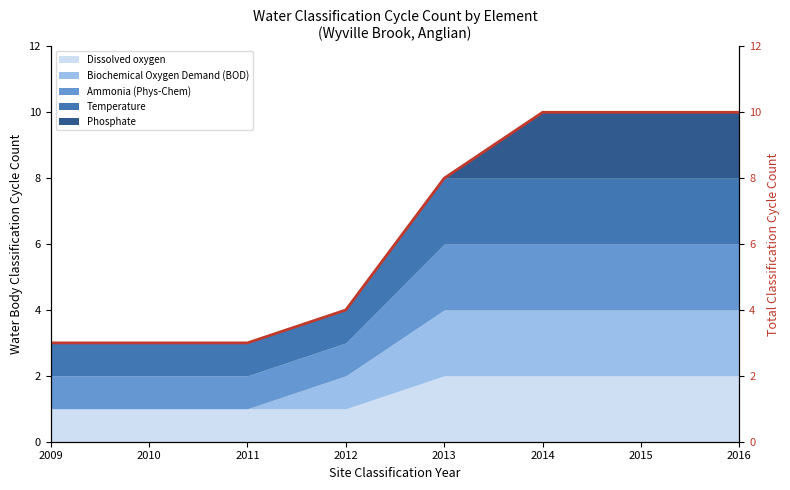

Reading left to right, list all the values displayed in this chart.

2009=3	2010=3	2011=3	2012=4	2013=8	2014=10	2015=10	2016=10